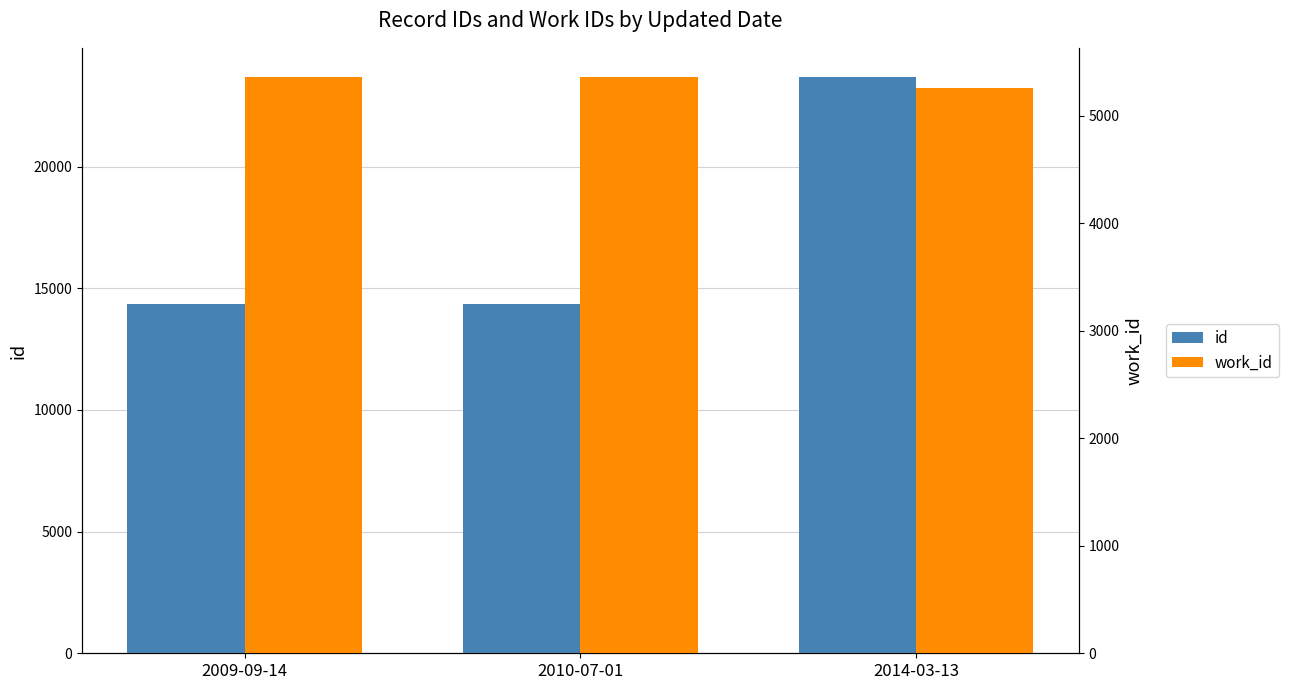

Rank the categories by work_id value from highest to lowest.

2009-09-14, 2010-07-01, 2014-03-13